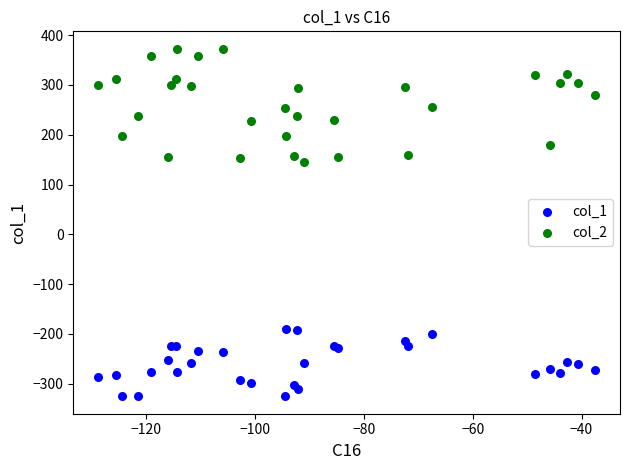

Which series has the largest Y range (max minus min)?

col_2